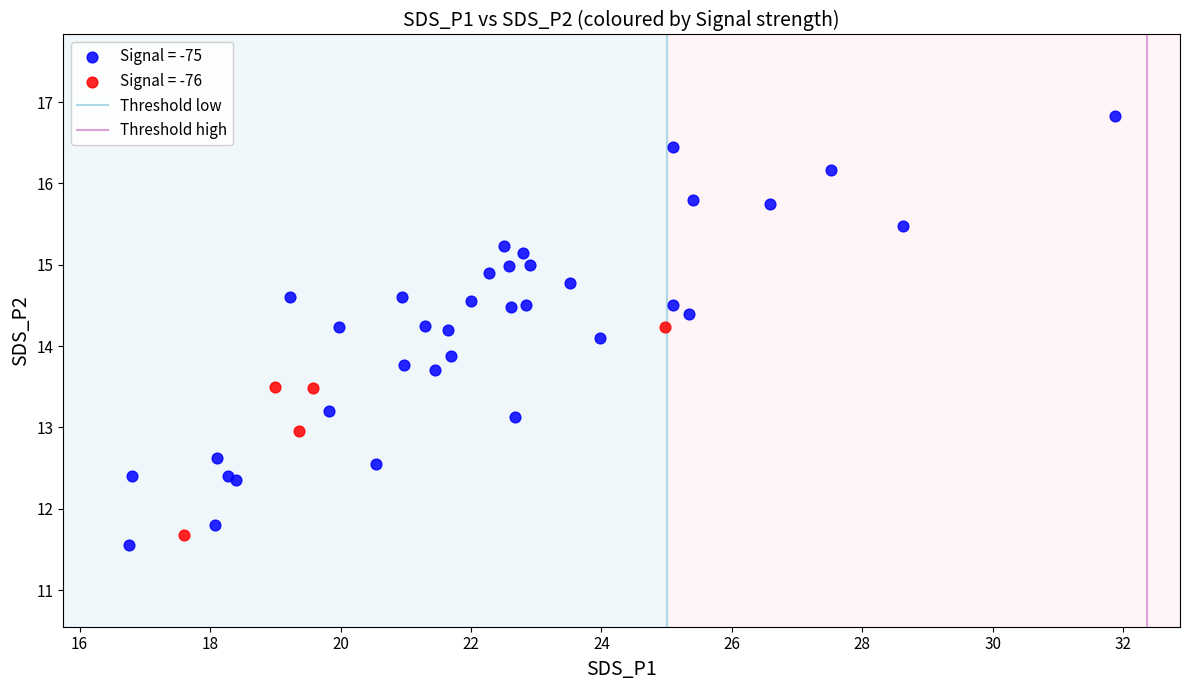

Which series reaches the maximum Y coordinate?

Signal = -75